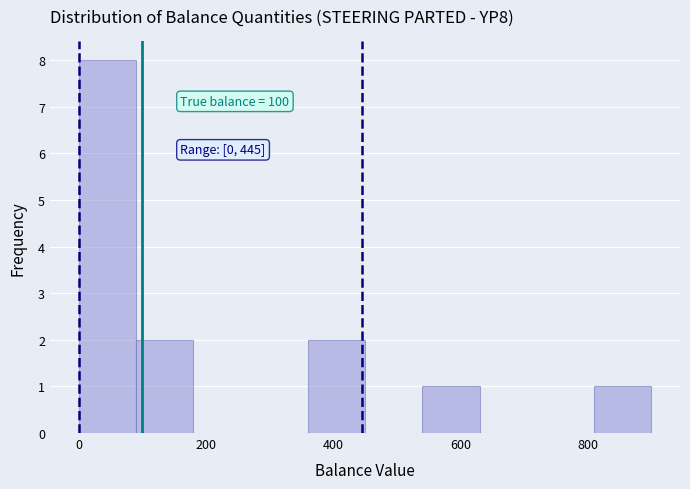

Which range on the x-axis has the tallest bar?

0 to 90